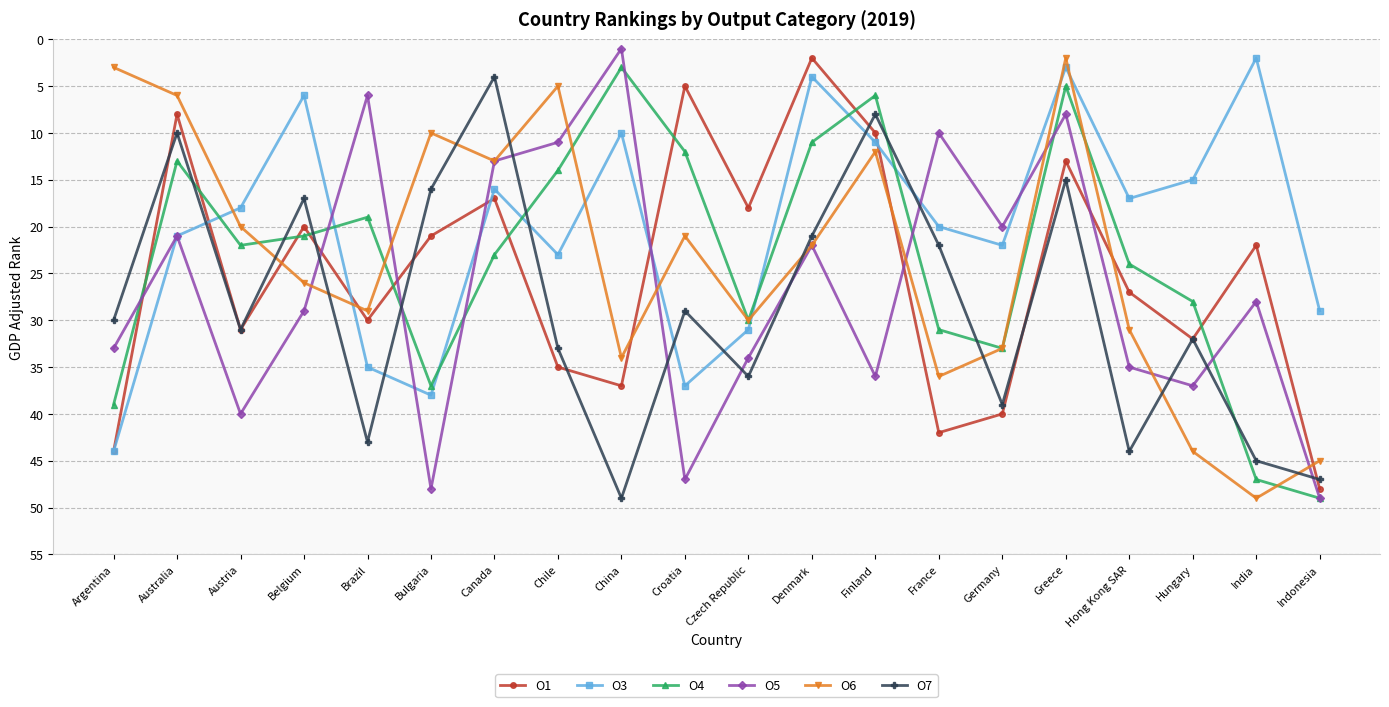

What is the difference between the highest and lowest values at Chile?

30